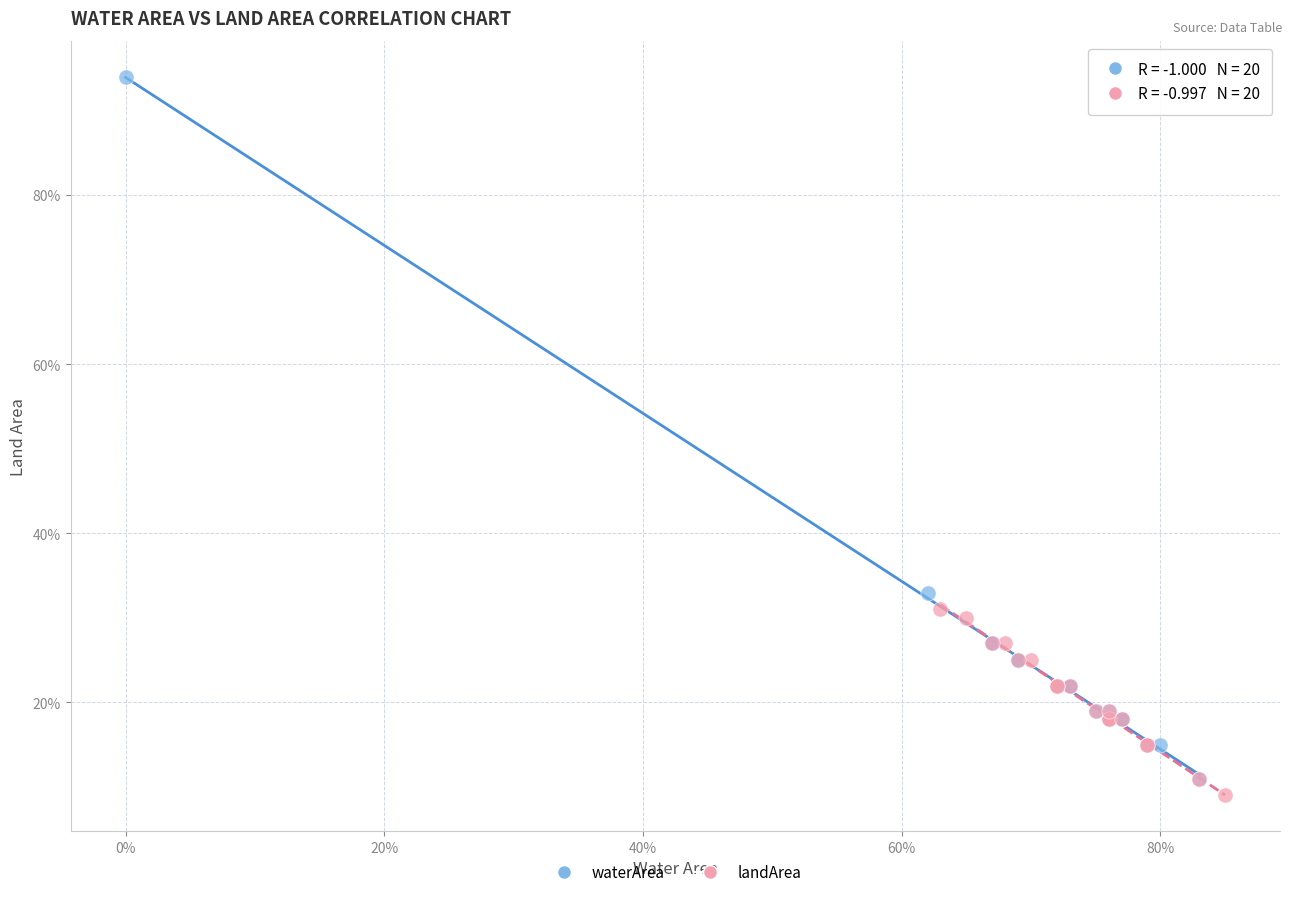

Which series has the widest spread of Y values?

waterArea